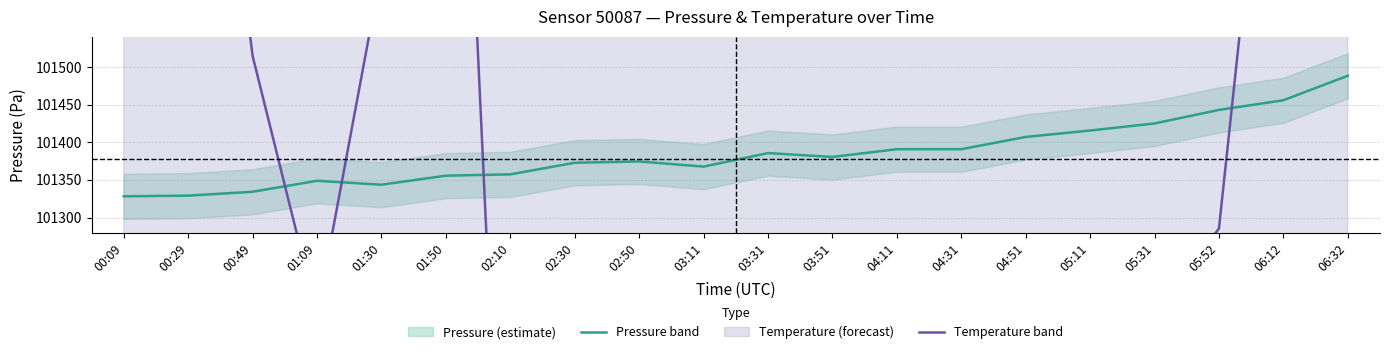

What is the sum of the temperature values at 00:09 and 03:11?

202456.3